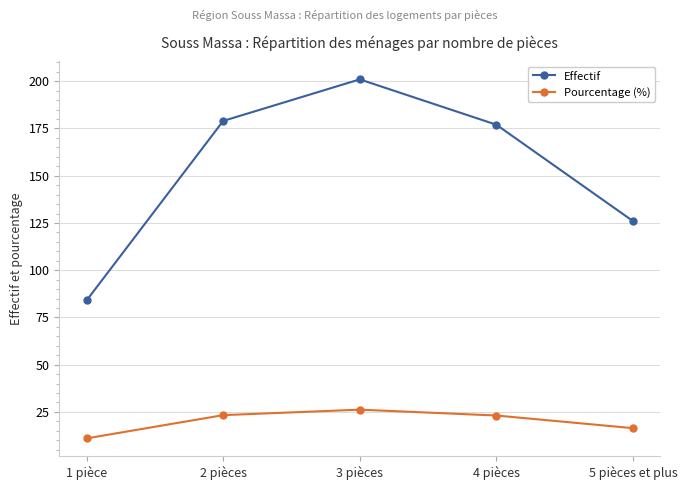

True or false: Effectif and Pourcentage (%) cross at least once.

False